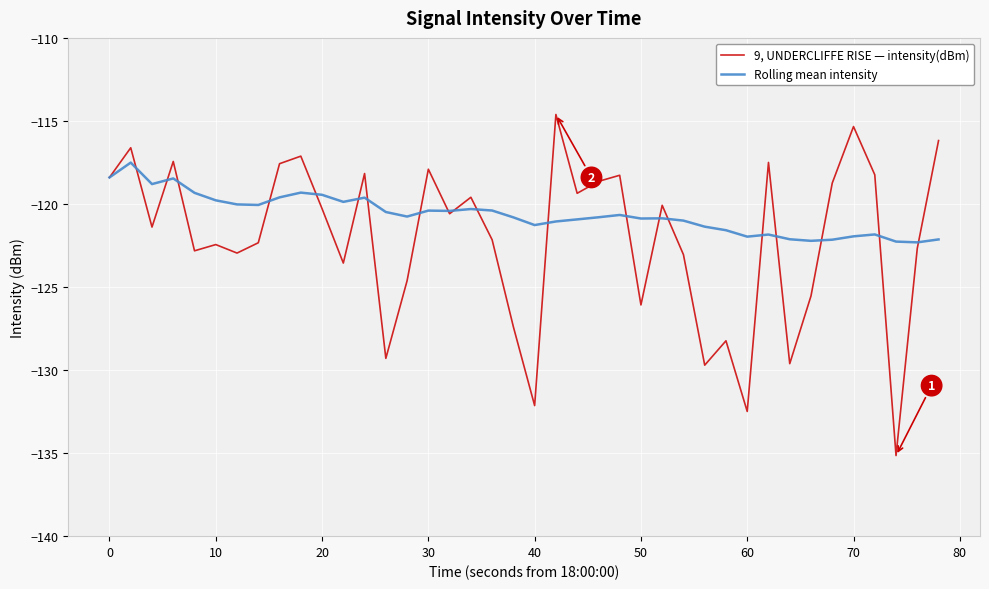

Which series has the largest total across all categories?

Rolling mean intensity